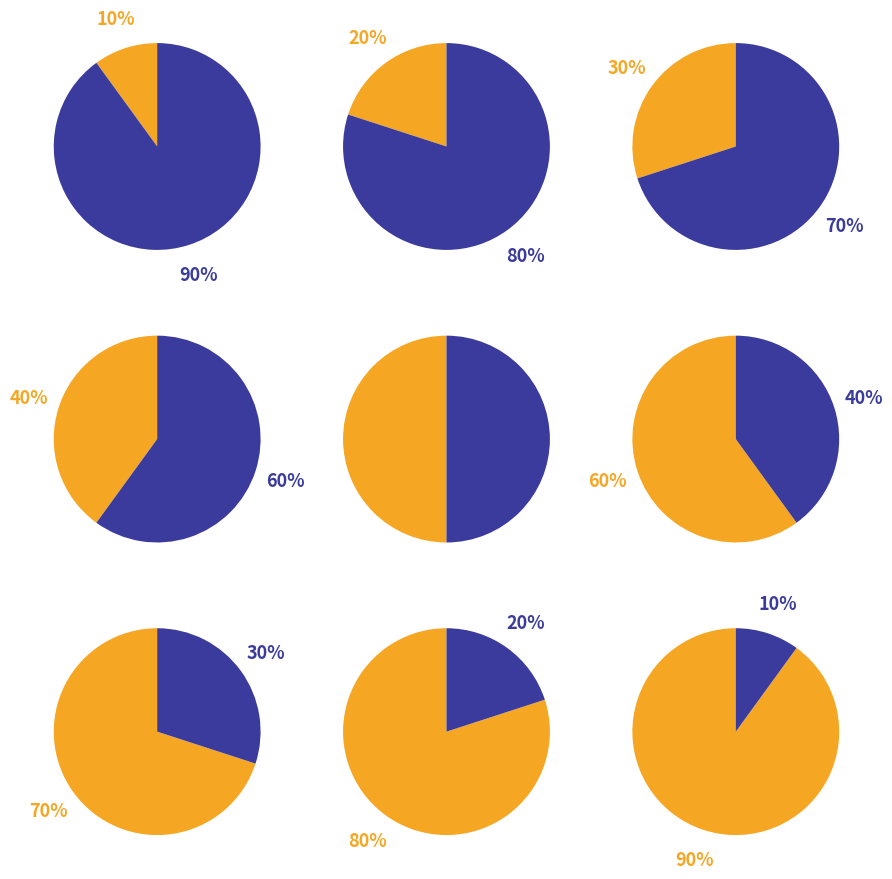

The 1 slice represents 50% of the pie. True or false?

True